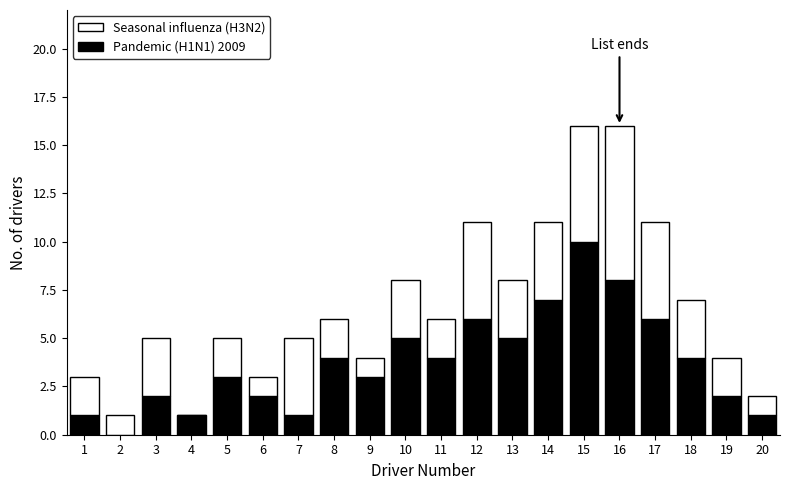

The Pandemic (H1N1) 2009 series shows 7 at 14. True or false?

True